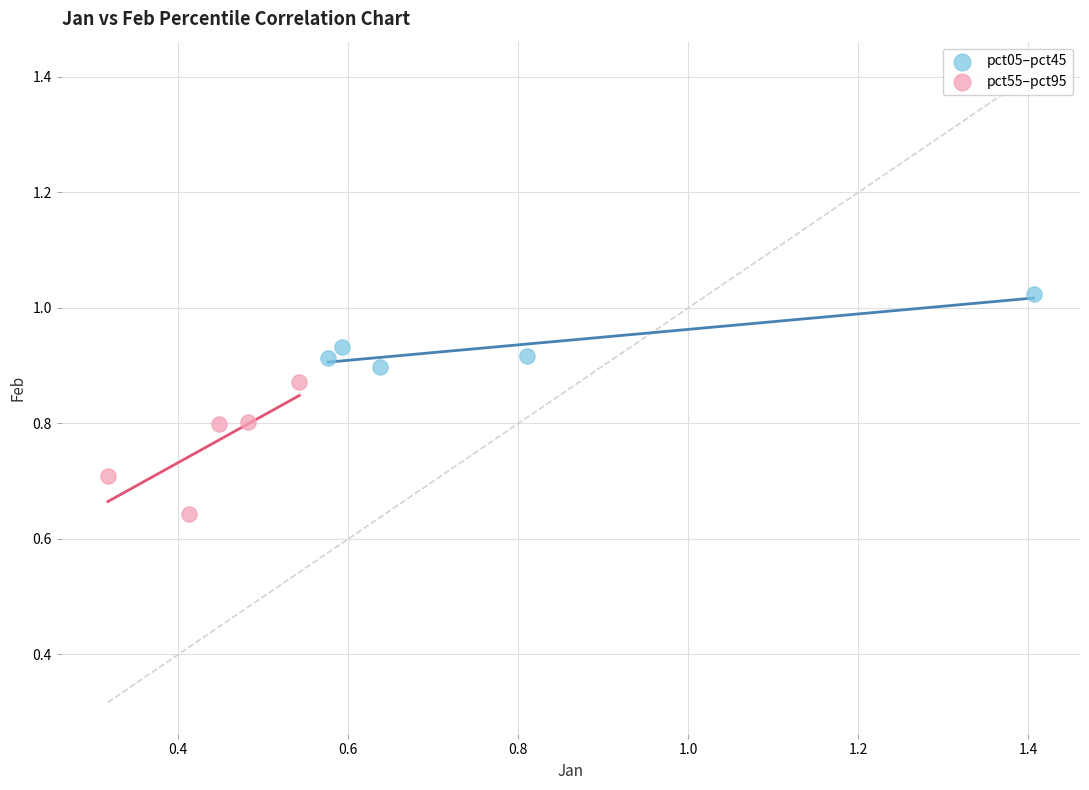

Which series reaches the maximum Y coordinate?

pct05–pct45